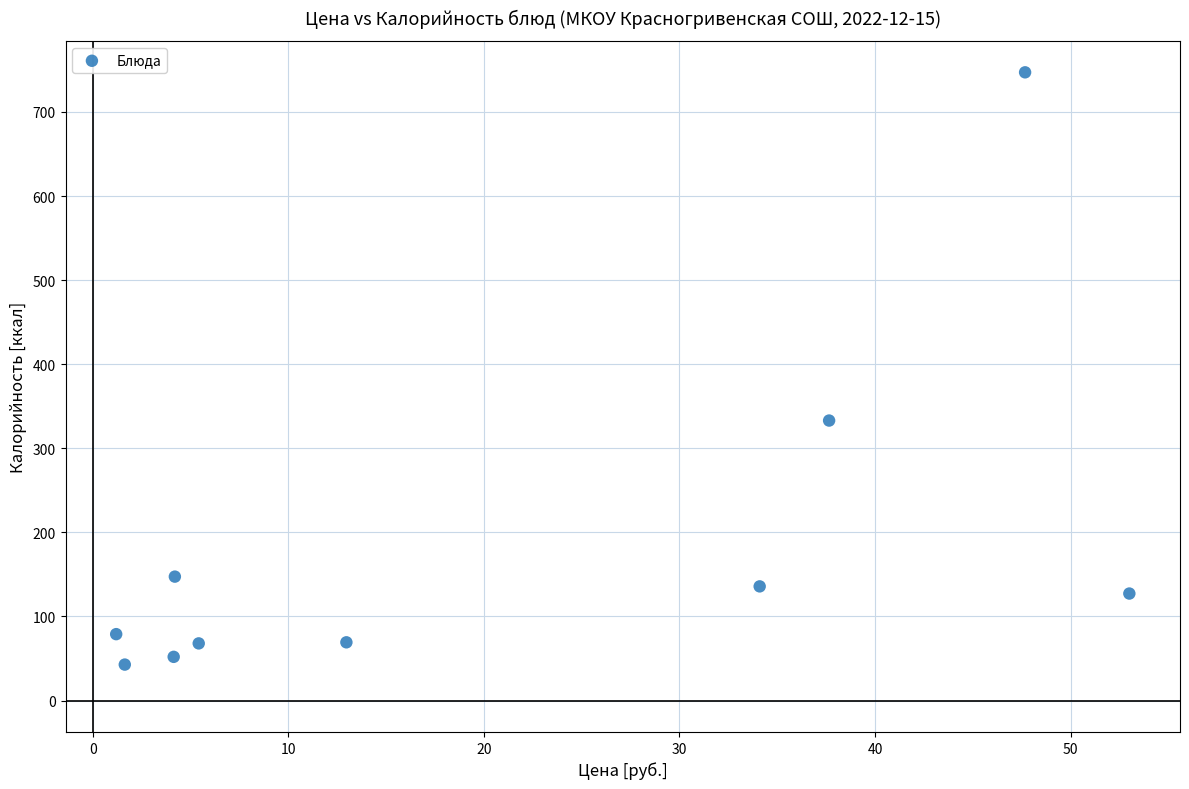

What Y value in the scatter plot is closest to 394?

333.0